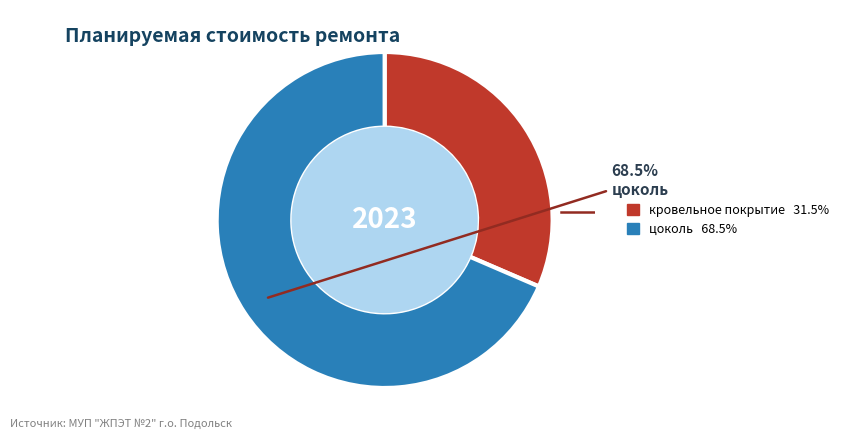

Is there a majority slice in this chart?

Yes